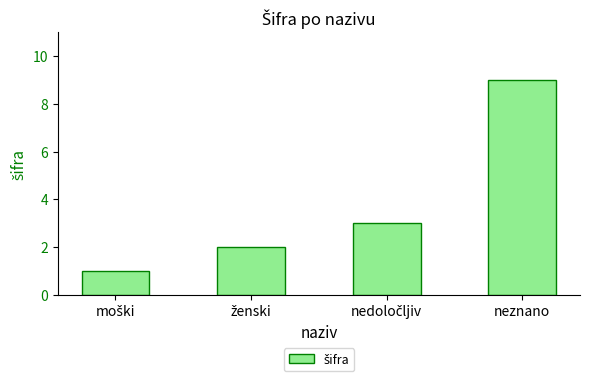

What is the value of the 2nd bar from the left?

2